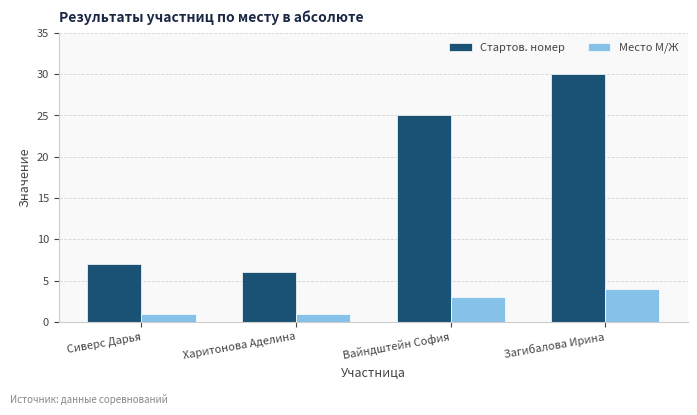

Count the number of categories in the chart.

4